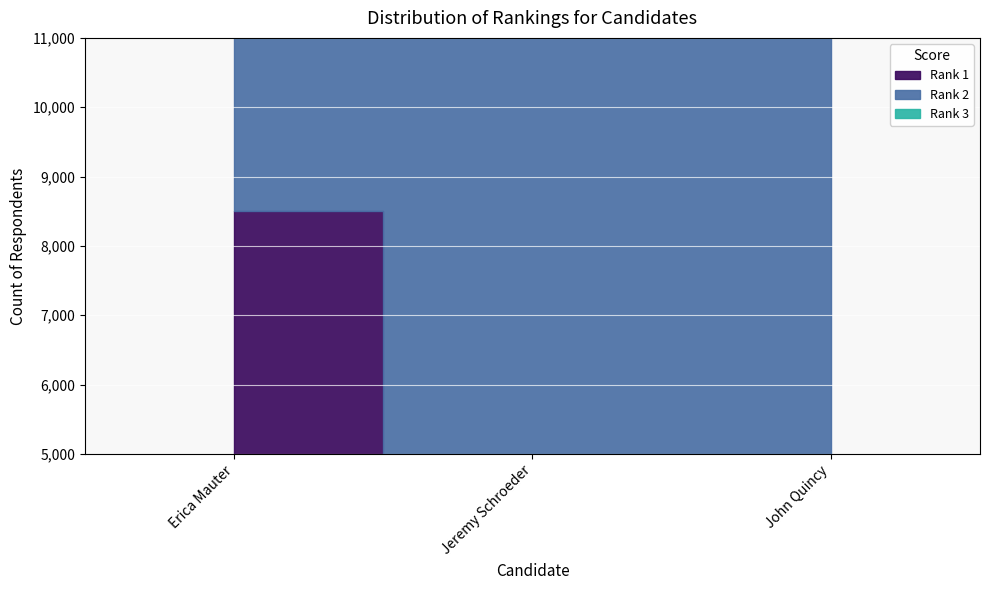

What is the minimum value for Rank 3?

12